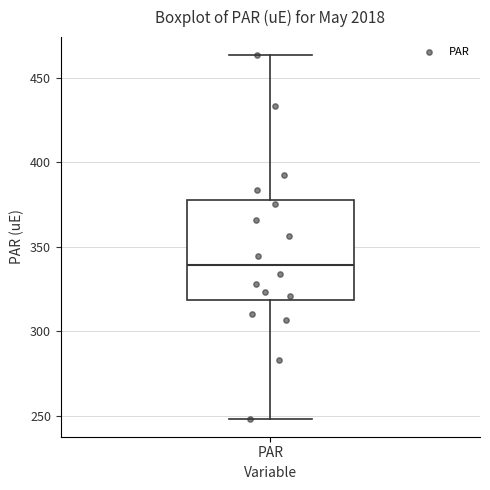

Read this box plot against the y-axis: the position of the median line, the range covered by the box, and the ends of both whiskers. The values are not printed on the chart, so give them approximately, as read against the axis.

median 340, box 320 to 375, whiskers 250 to 465